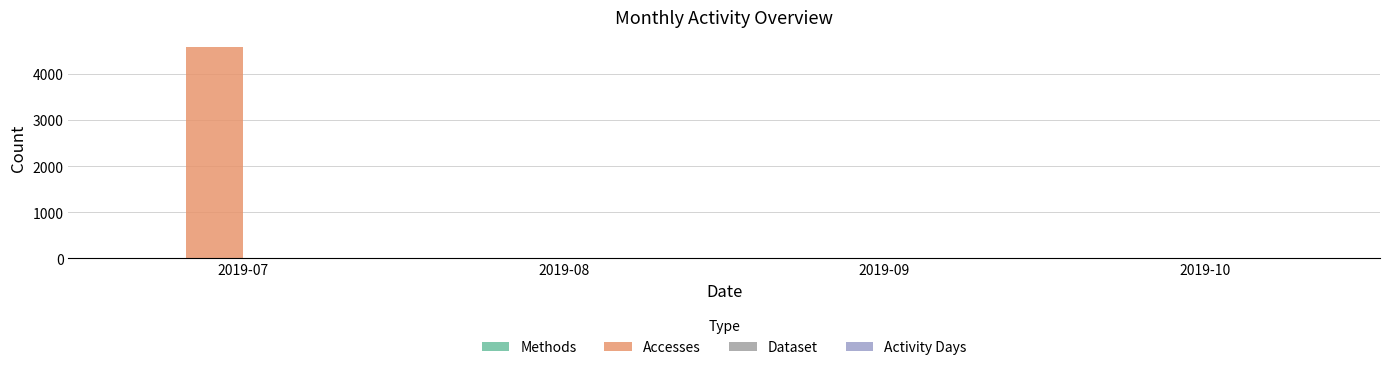

At which category does the chart reach its peak across all series?

2019-07